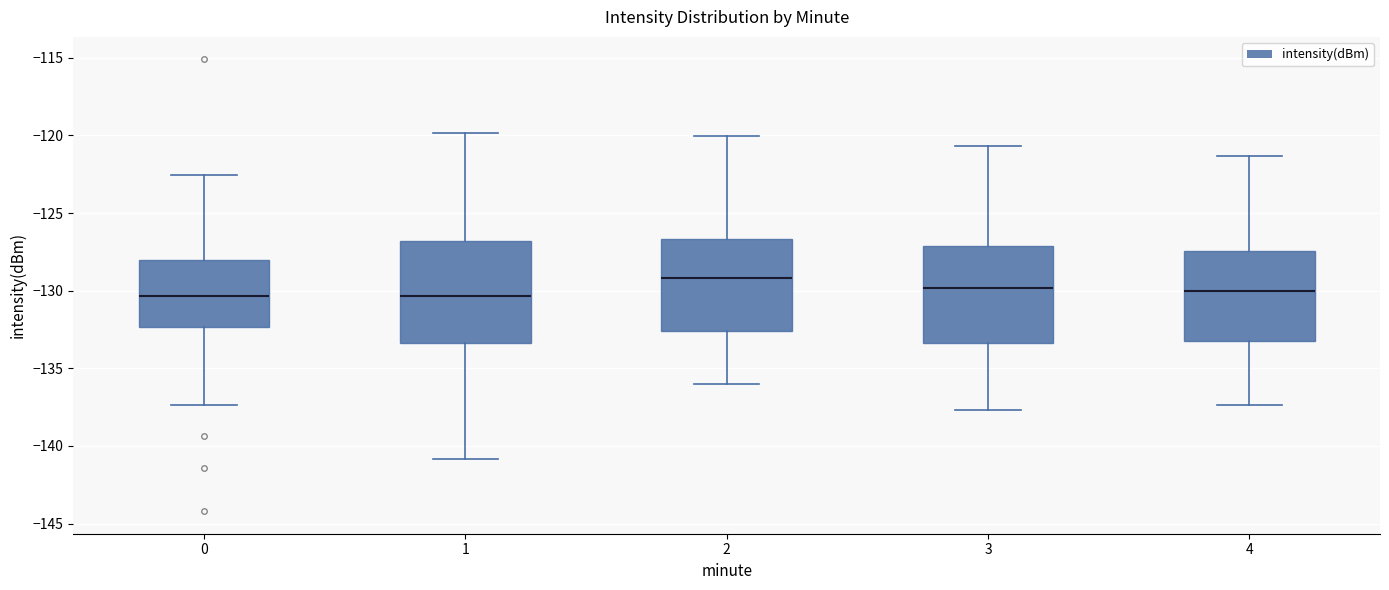

Which box's median line is the highest?

2